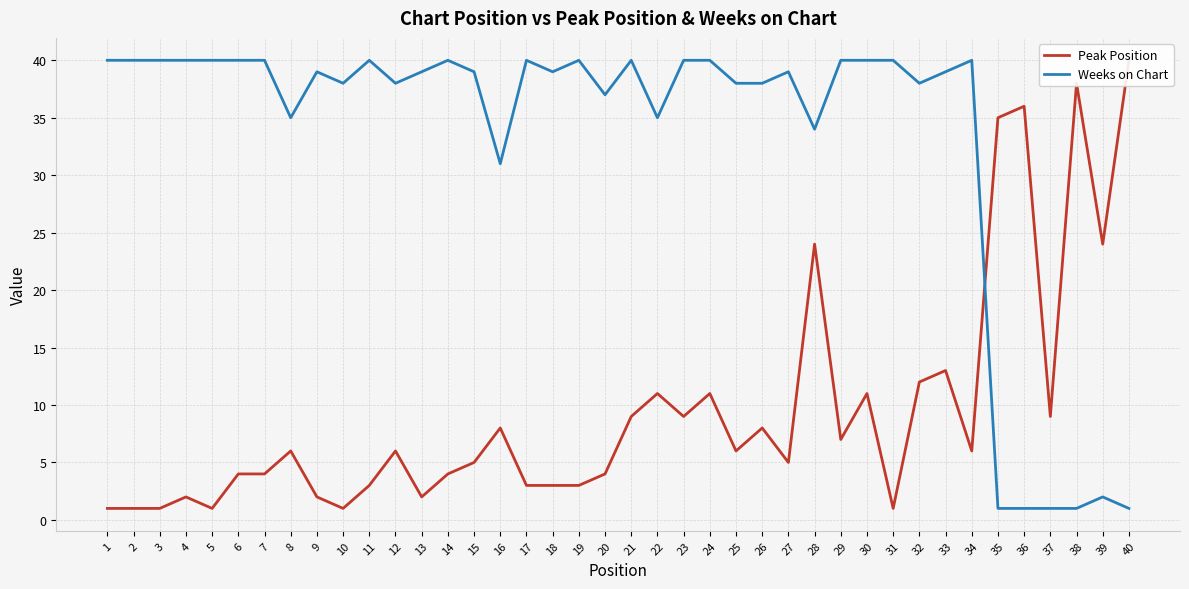

What is the difference between the maximum and minimum values in the Weeks on Chart series?

39